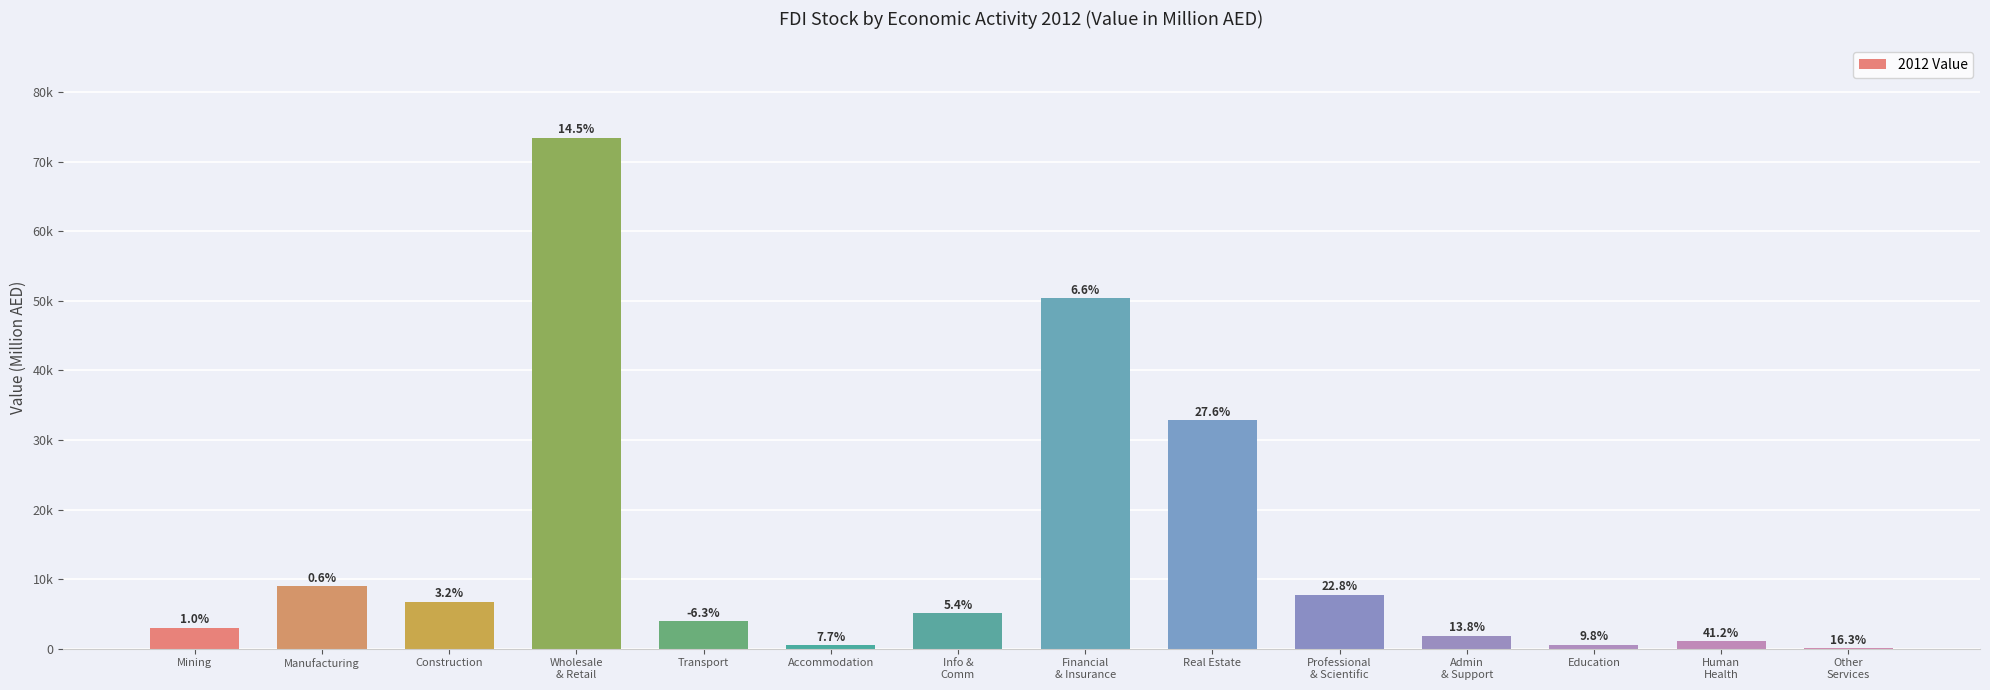

What is the sum of all values?

196303.0